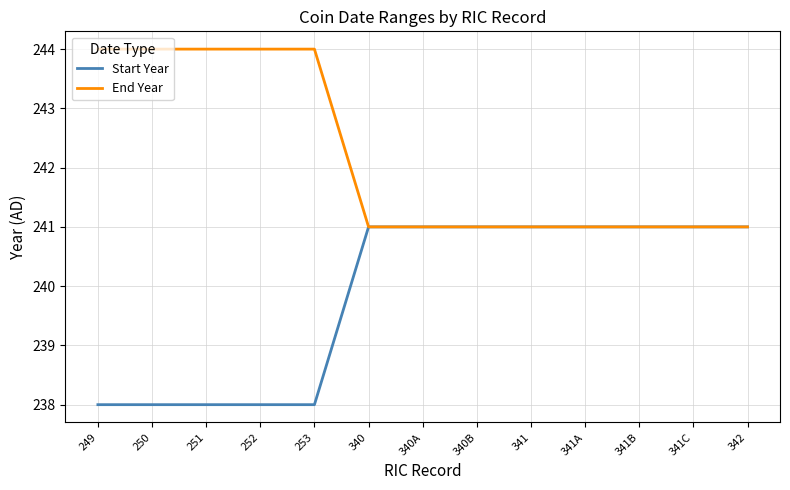

The value of End Year at 250 is 244. True or false?

True